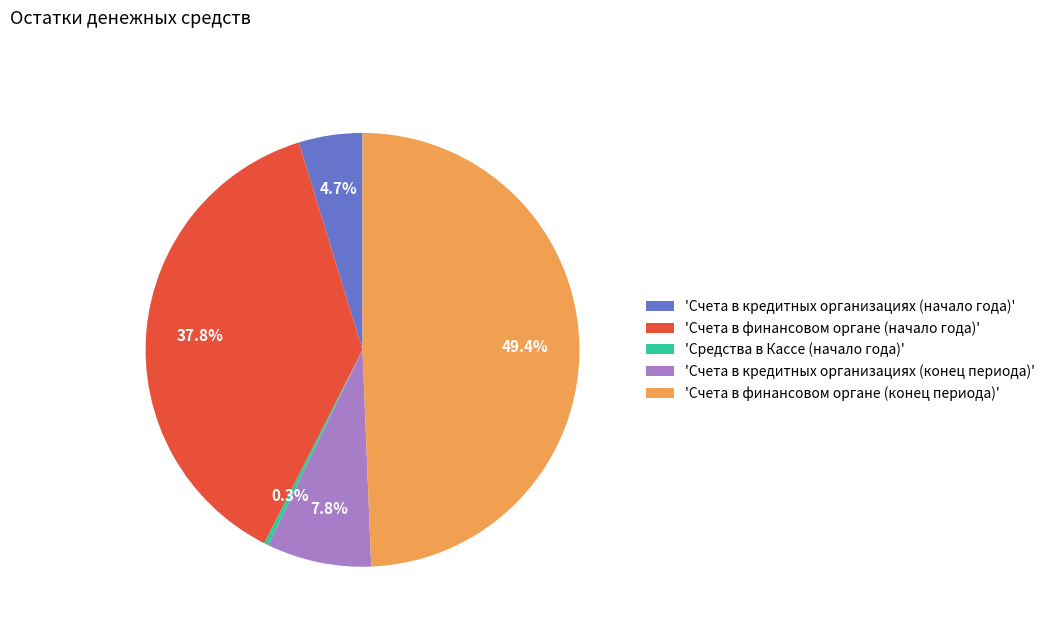

Count the number of slices in the pie.

5